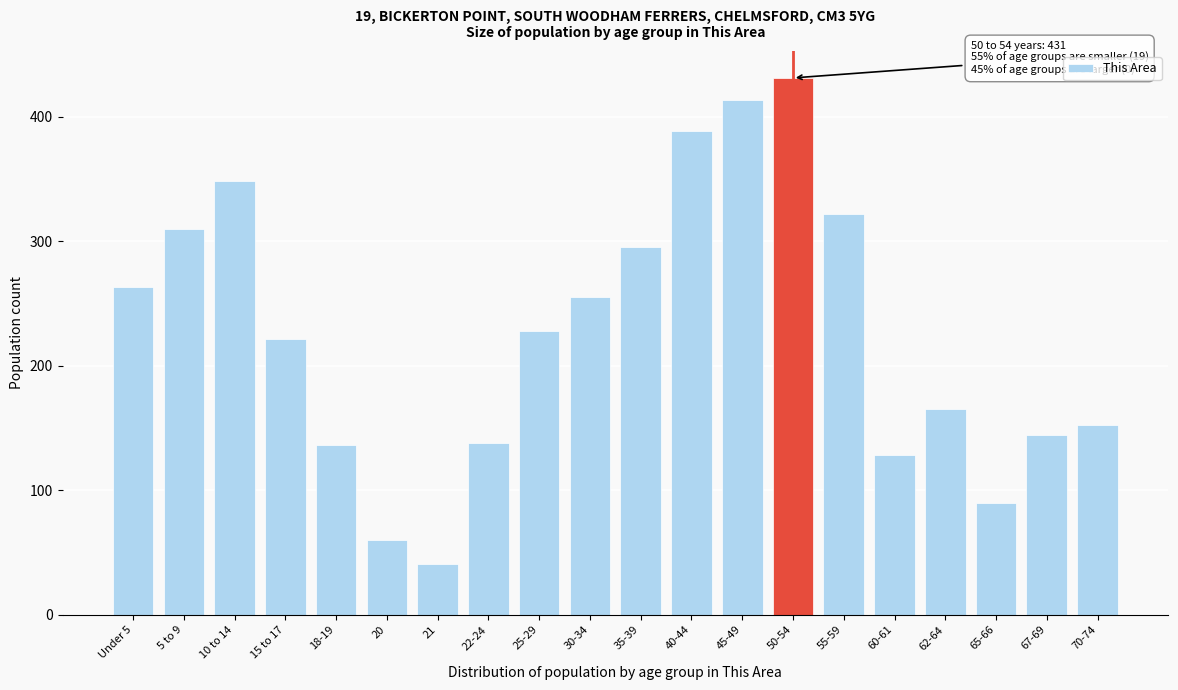

Reading left to right, extract all data points from this chart.

263	310	348	221	136	60	41	138	228	255	295	388	413	431	322	128	165	90	144	152